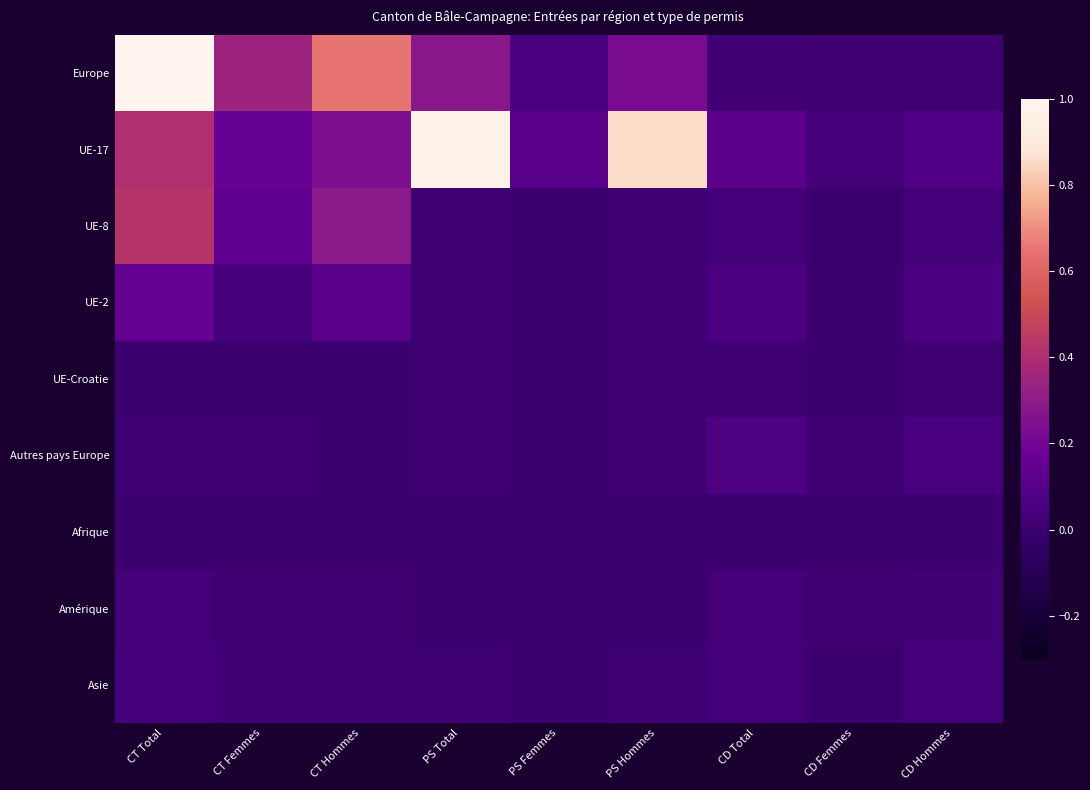

What is the greatest value displayed?

1.0